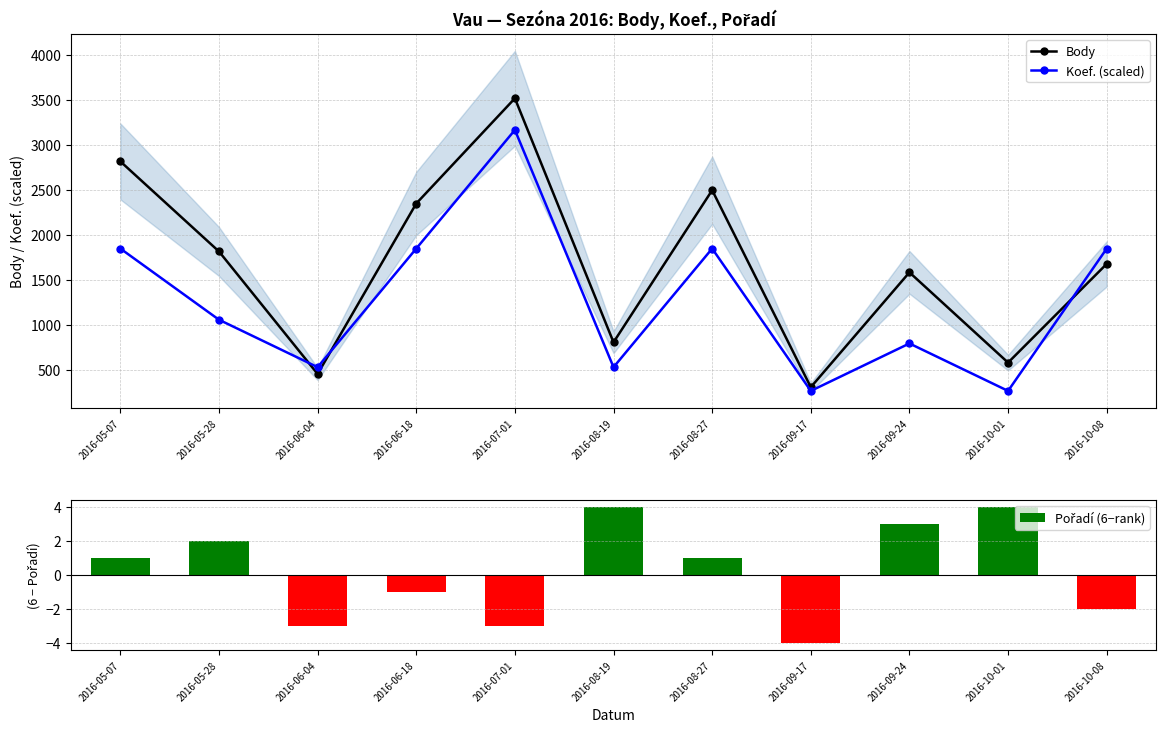

Between 2016-05-28 and 2016-10-08, which series saw the biggest shift?

Koef. (scaled)